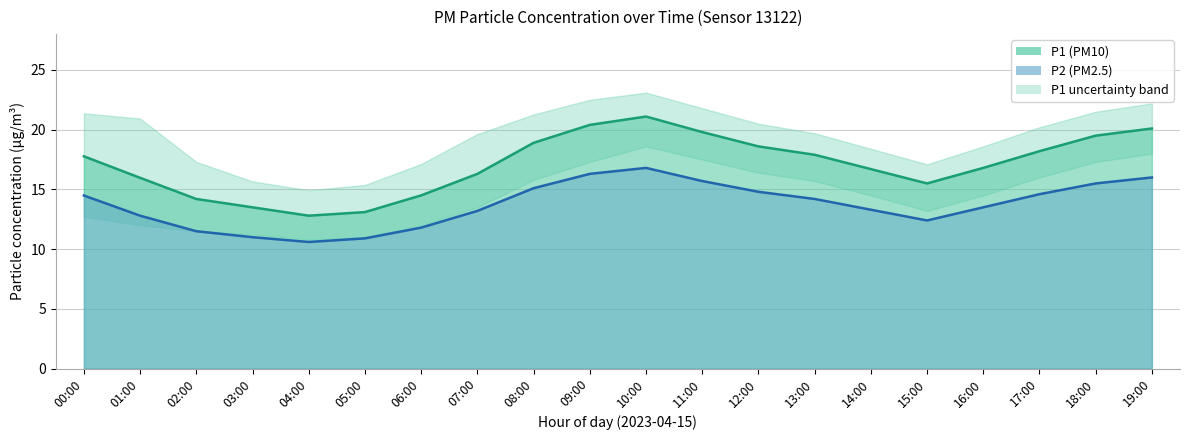

Between 01:00 and 16:00, which series saw the biggest shift?

P1